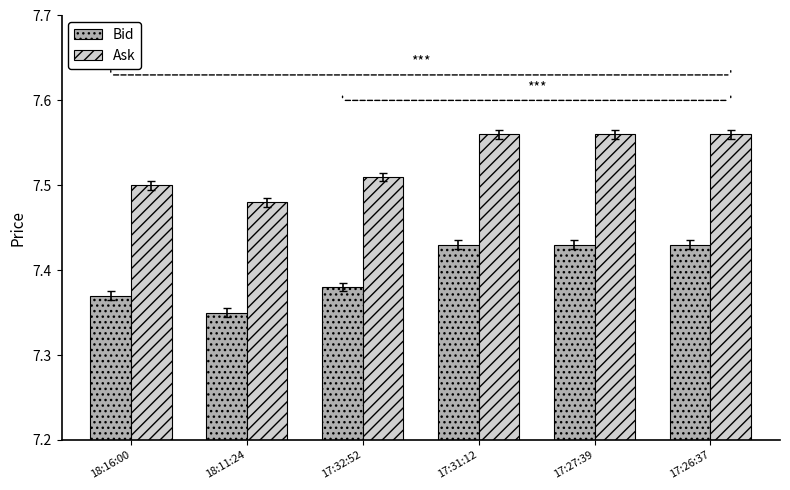

At which label does Ask reach its minimum?

18:11:24